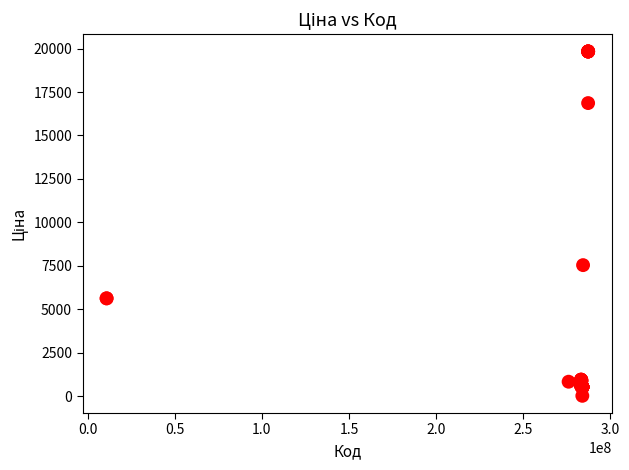

What Y value in the scatter plot is closest to 9931?

7545.9